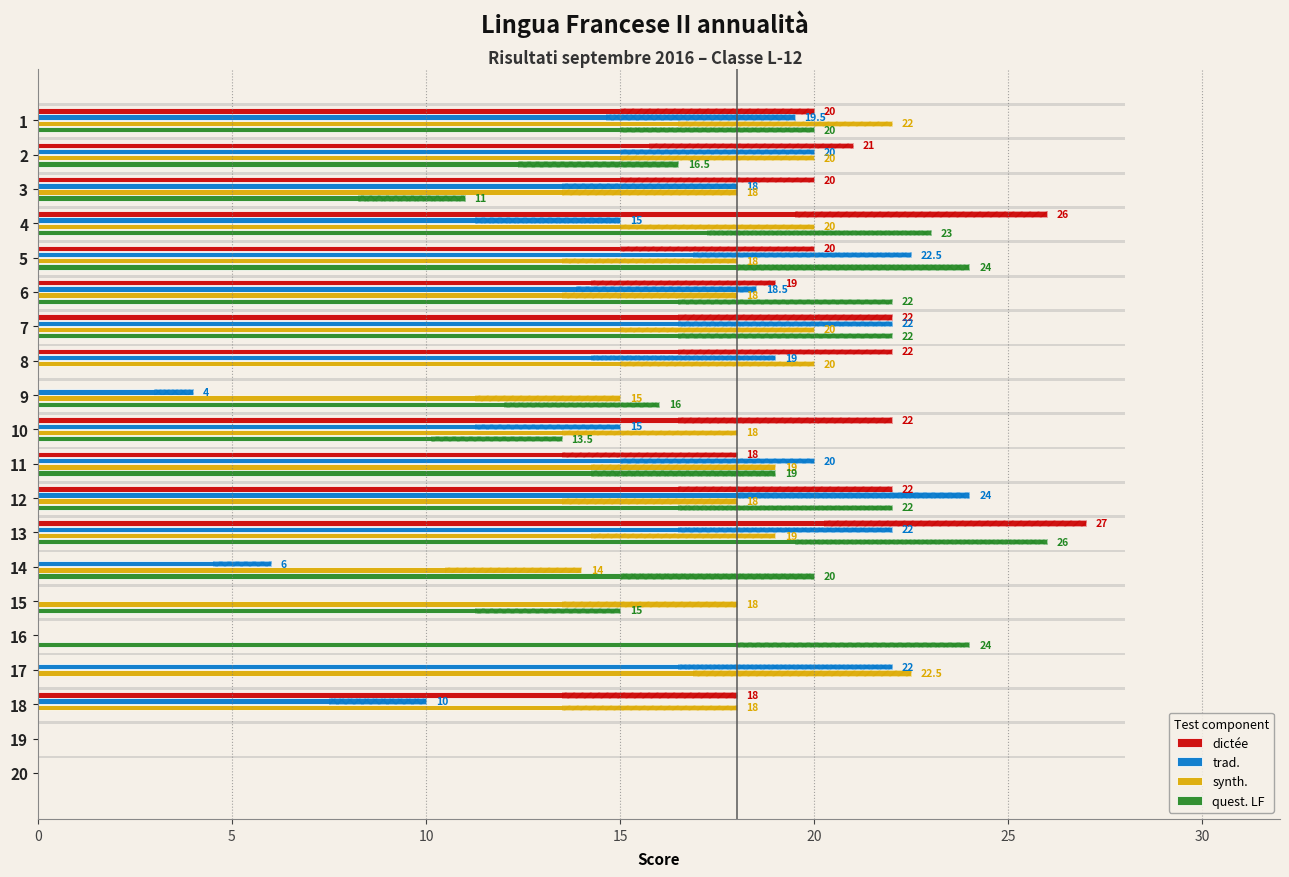

Between 2 and 14, which series saw the biggest shift?

dictée